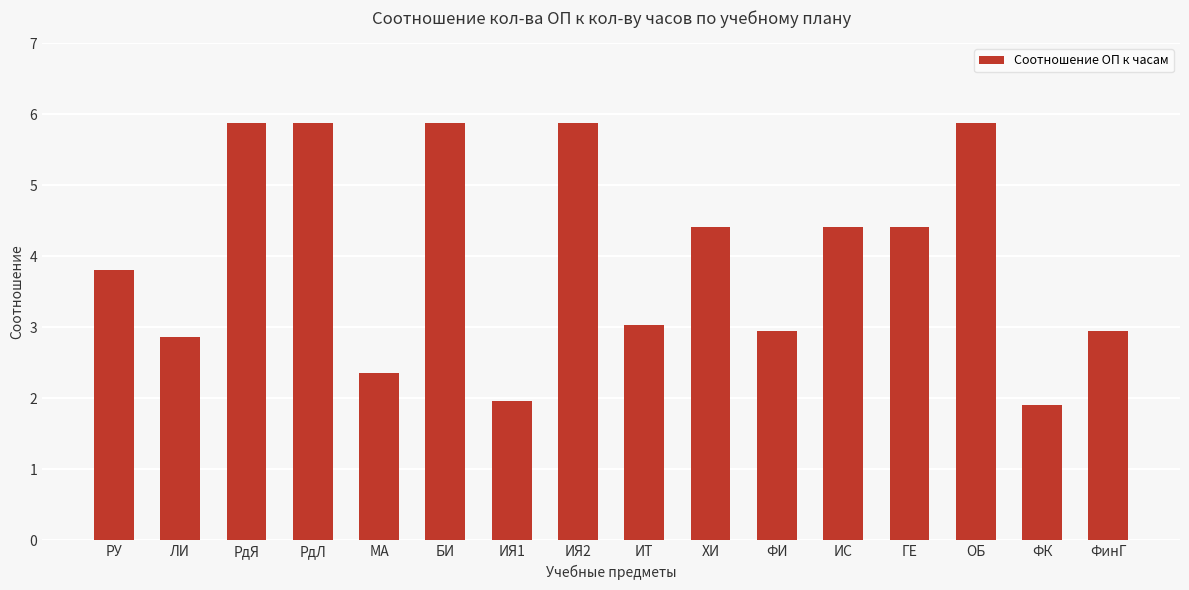

True or false: the data shows 5.9 at РдЛ.

True